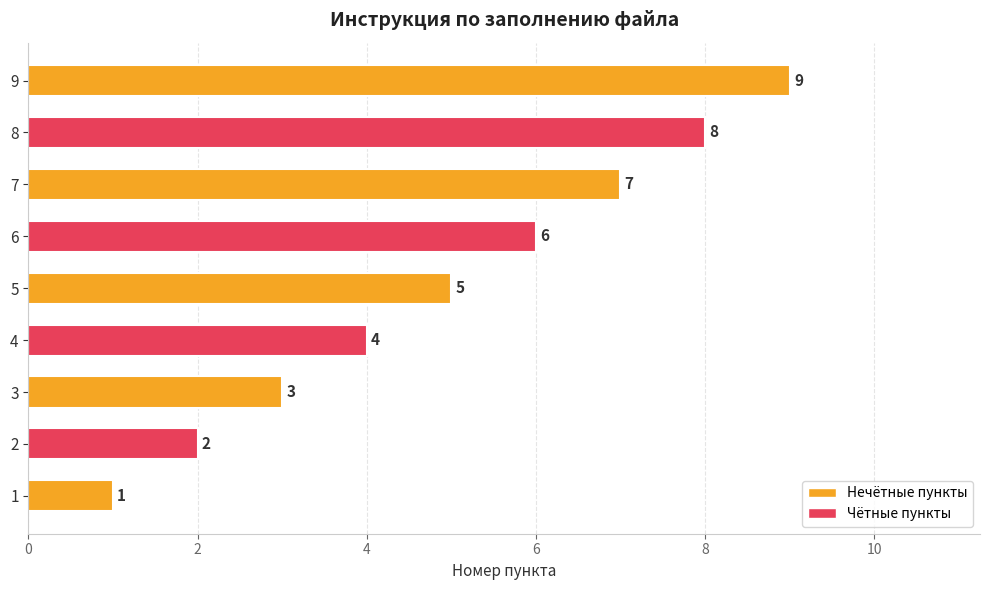

What is the change in value from 3 to 7?

+4